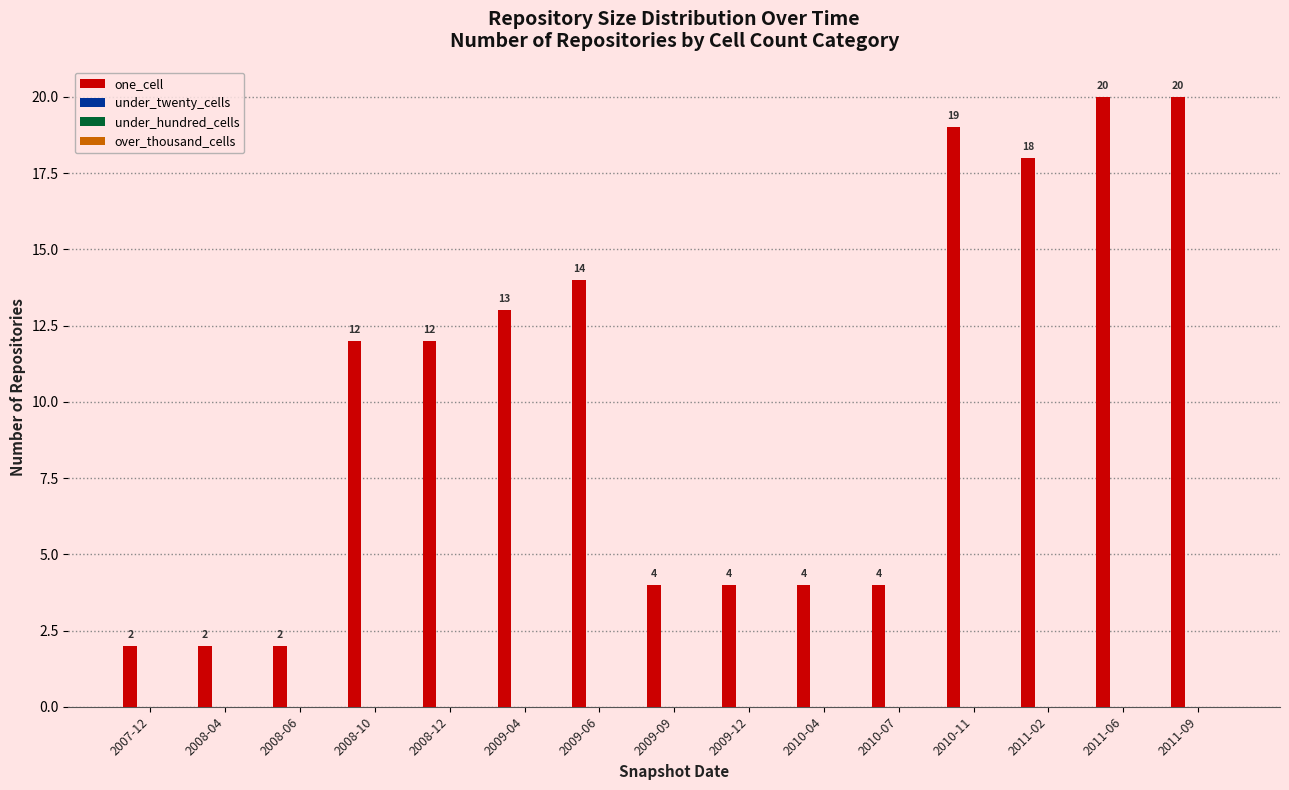

Reading right to left, extract all data points from this chart.

20	20	18	19	4	4	4	4	14	13	12	12	2	2	2